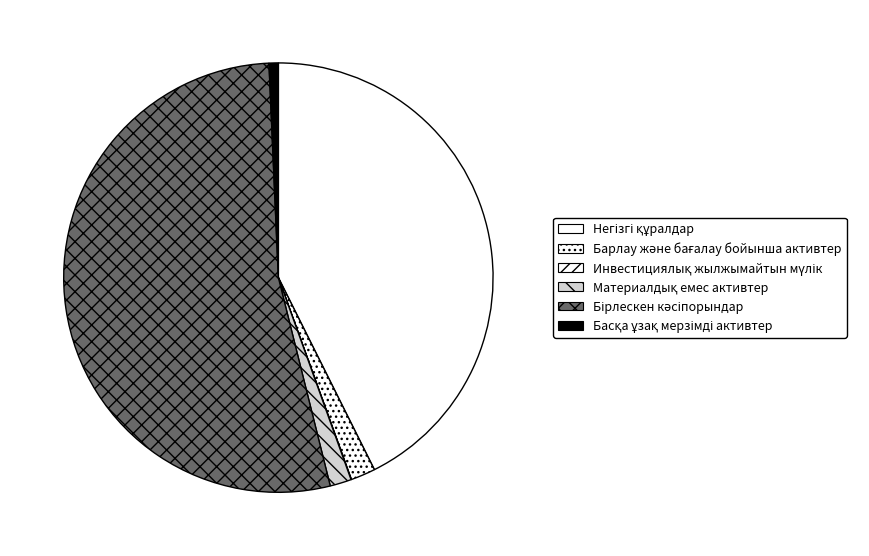

To the nearest percent, what is the difference between the Инвестициялық жылжымайтын мүлік and Барлау және бағалау бойынша активтер slice percentages?

2%